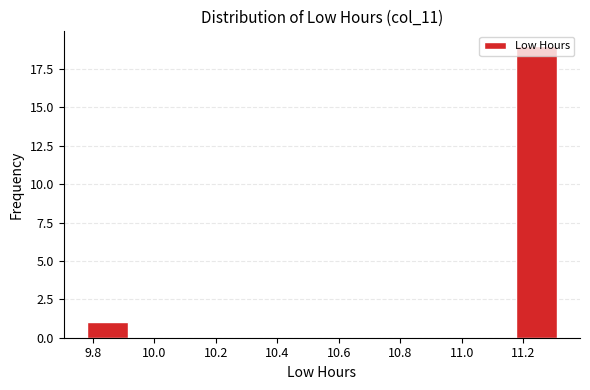

Reading left to right, list every bar in this chart as the range it spans on the x-axis followed by its height. Neither the bar edges nor the heights are printed on the chart, so give them approximately, as read against the axes.

9.770 to 9.925: 1
9.925 to 10.080: 0
10.080 to 10.235: 0
10.235 to 10.390: 0
10.390 to 10.545: 0
10.545 to 10.700: 0
10.700 to 10.855: 0
10.855 to 11.010: 0
11.010 to 11.165: 0
11.165 to 11.320: 19